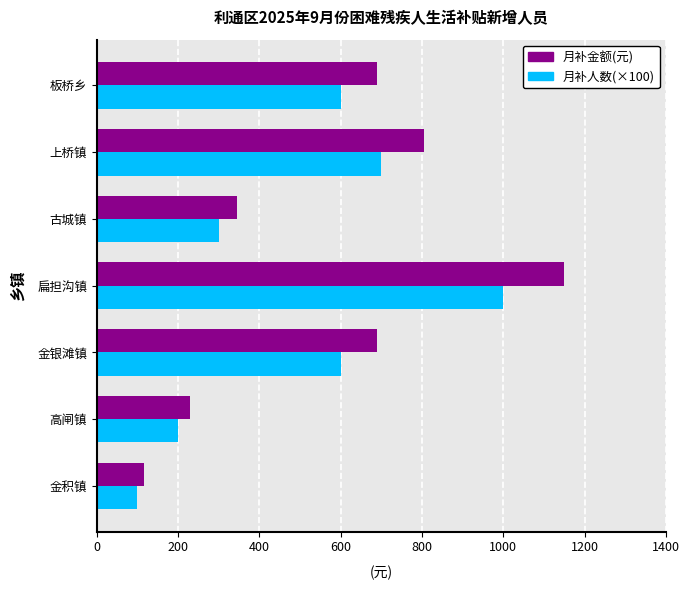

What is the average value of the 月补金额(元) series?

575